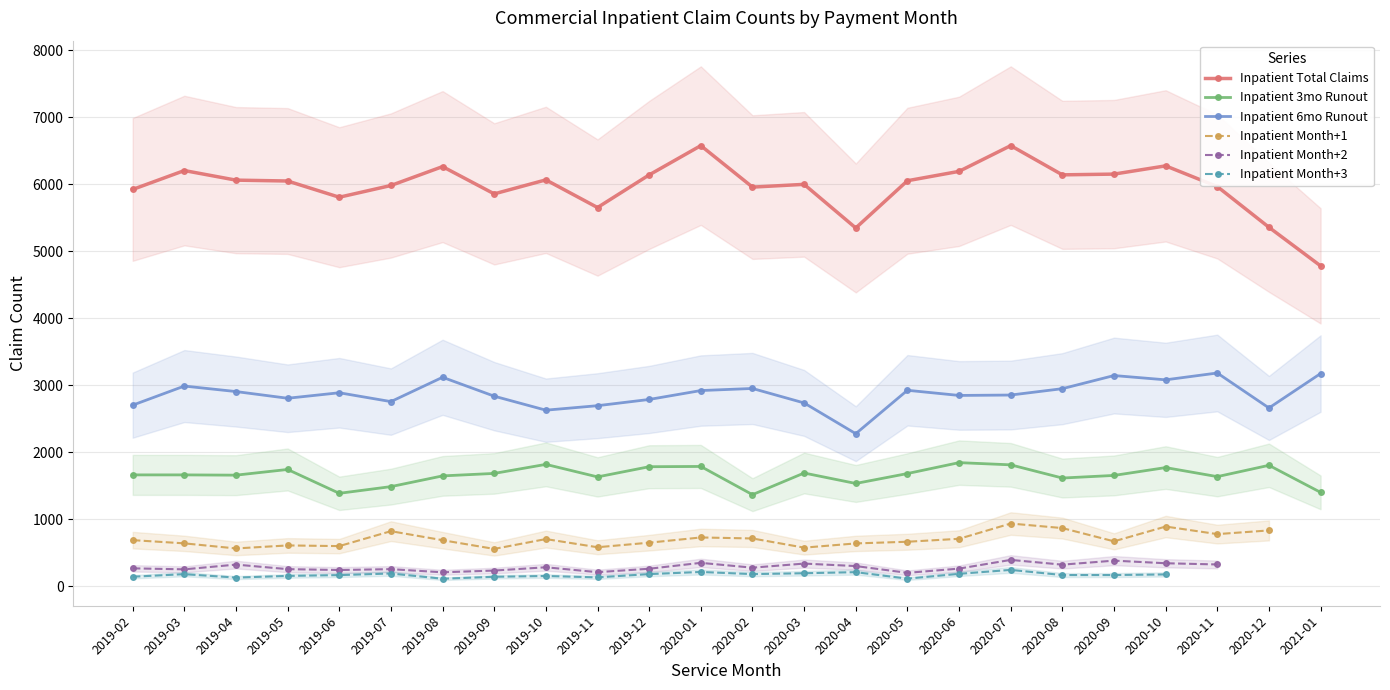

What are all the series names shown in the legend?

Inpatient Total Claims, Inpatient 3mo Runout, Inpatient 6mo Runout, Inpatient Month+1, Inpatient Month+2, Inpatient Month+3